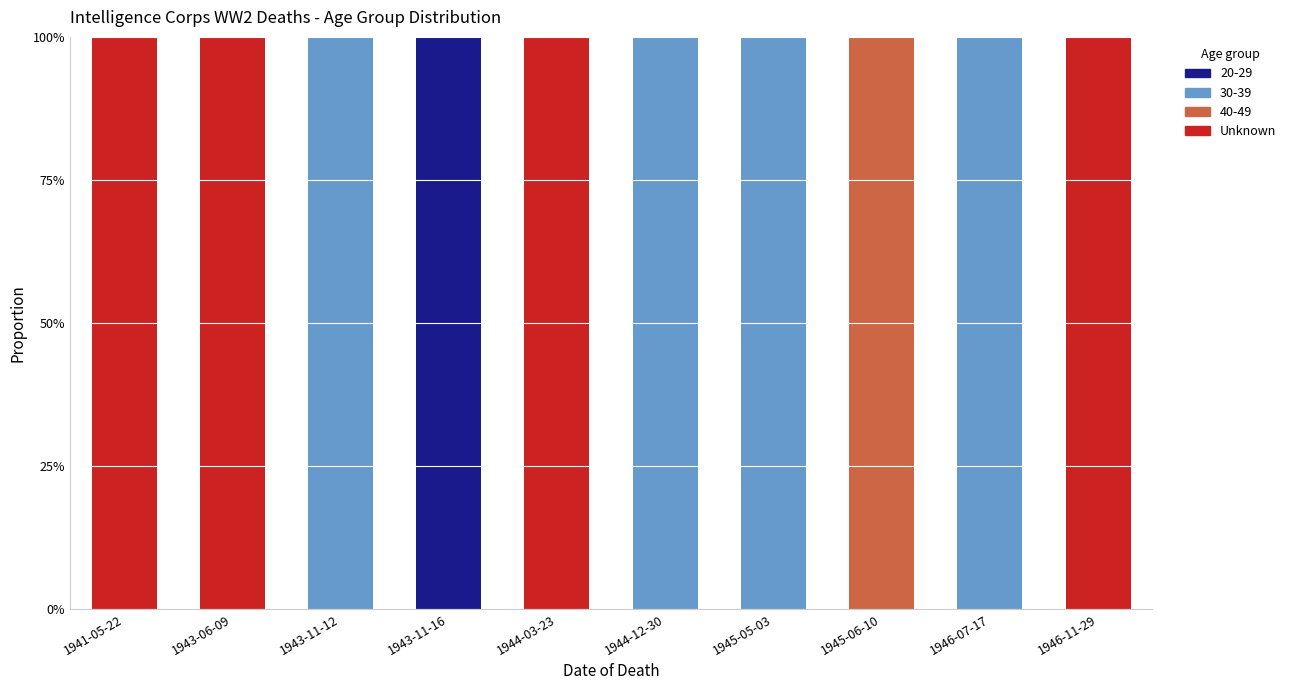

Is it true that Unknown equals -43 at 1943-11-16?

False